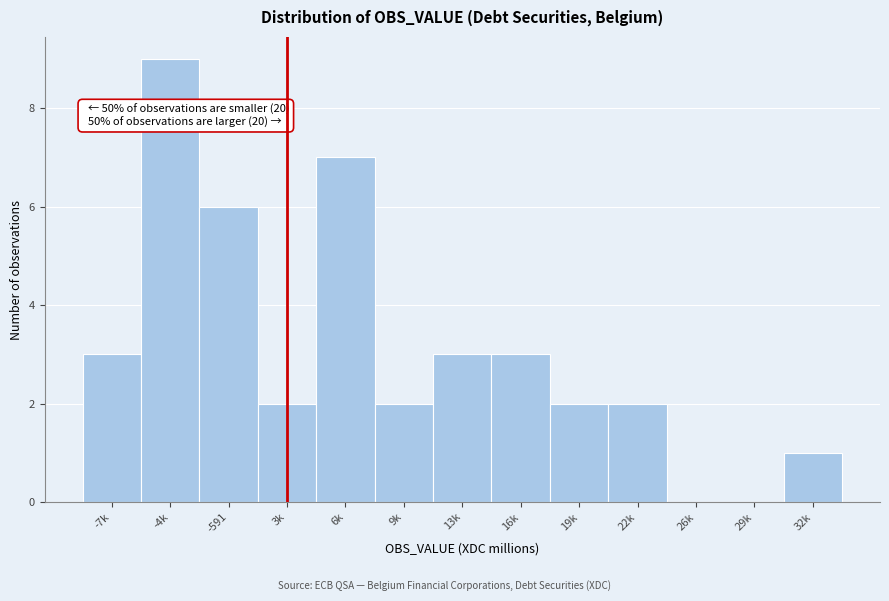

Reading left to right, extract all data points from this chart.

-7k=3	-4k=9	-591=6	3k=2	6k=7	9k=2	13k=3	16k=3	19k=2	22k=2	26k=0	29k=0	32k=1